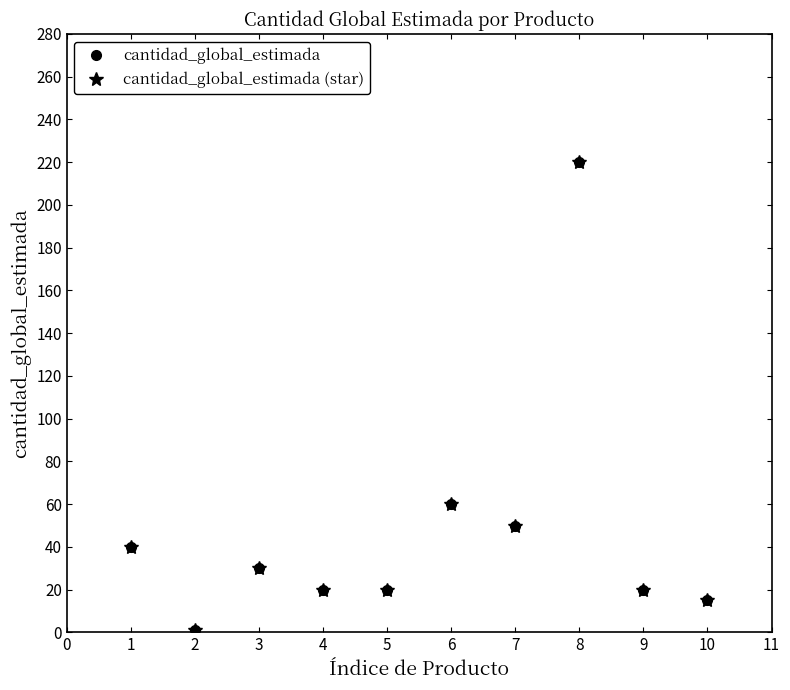

Between 4 and 7, which is larger?

7